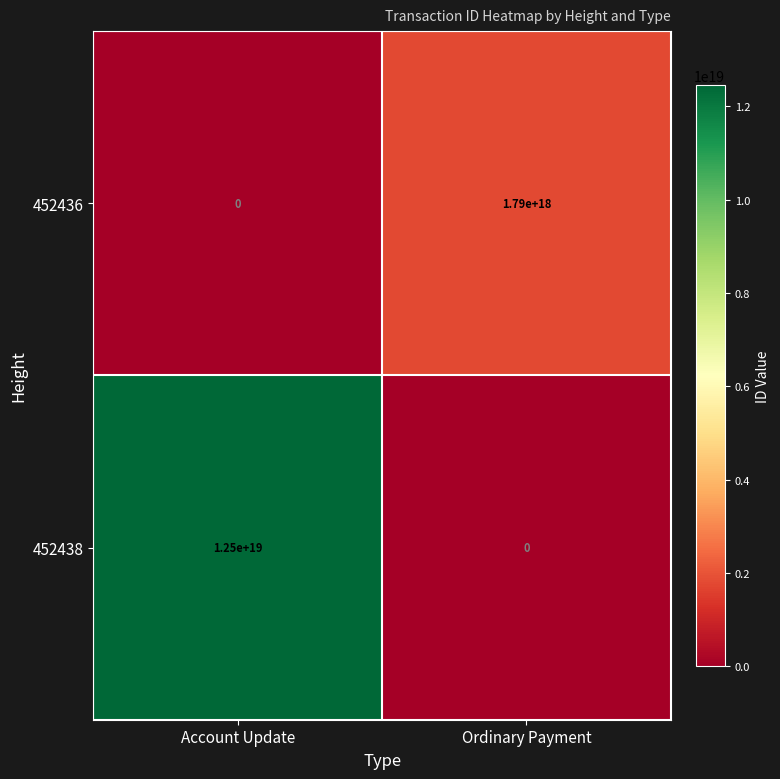

Rank the series by their maximum value, from highest to lowest.

452438, 452436